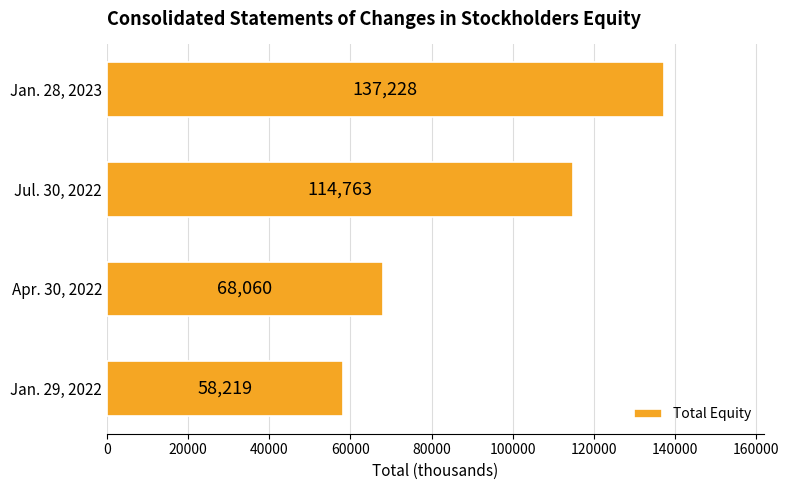

What is the change in value from Jul. 30, 2022 to Jan. 28, 2023?

+22465